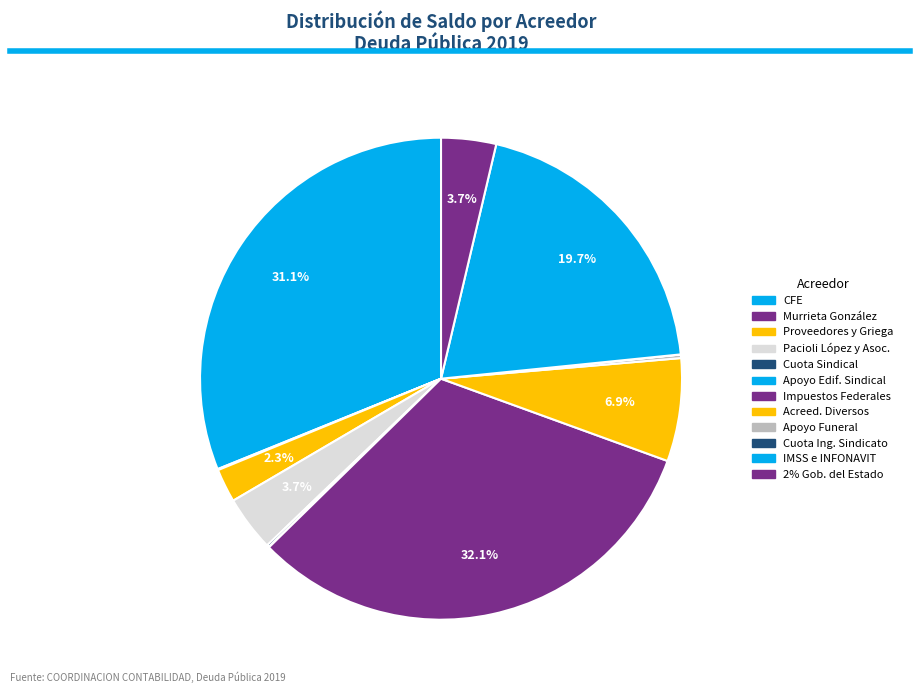

Does any single category account for the majority?

No